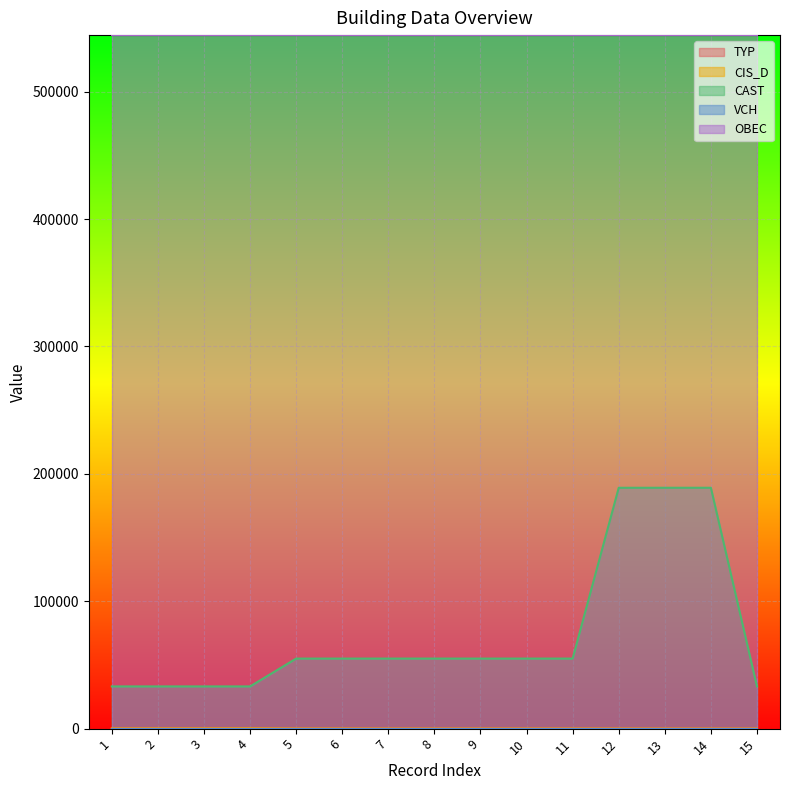

Does the chart display data point markers on the line(s)?

No